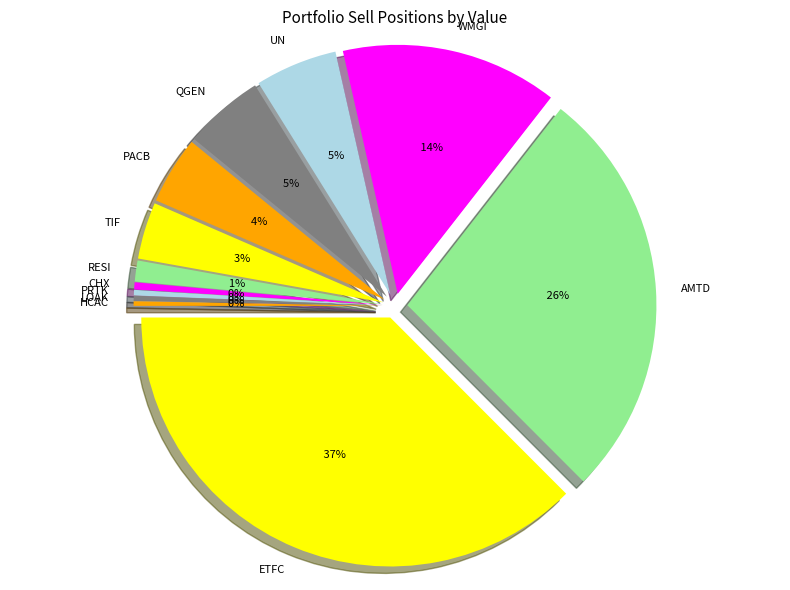

To the nearest percent, what is the combined percentage of PACB and QGEN?

10%